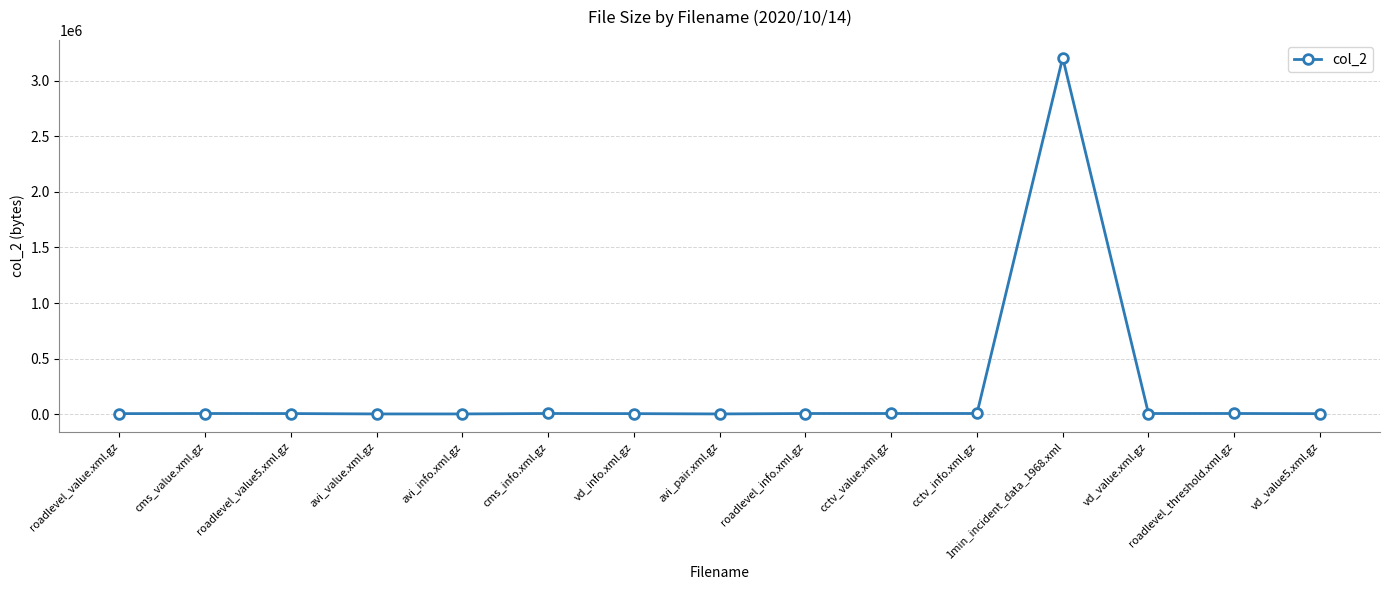

What is the label of the 12th point from the left?

1min_incident_data_1968.xml